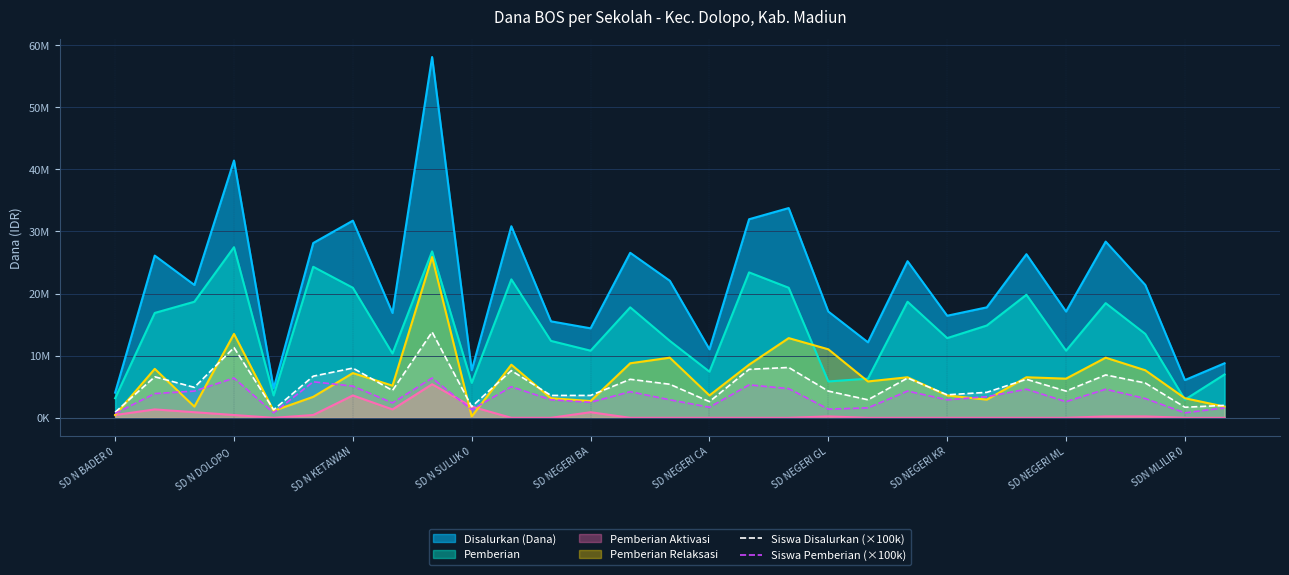

What is the difference between the second highest and second lowest values in the Siswa Pemberian (×100k) series?

5600000